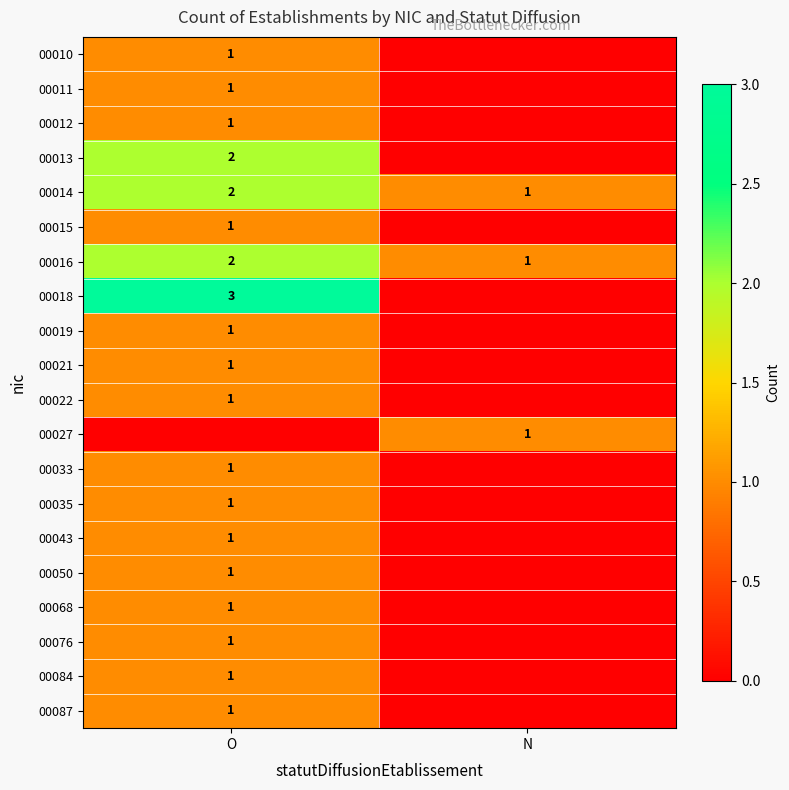

What is the greatest value displayed?

3